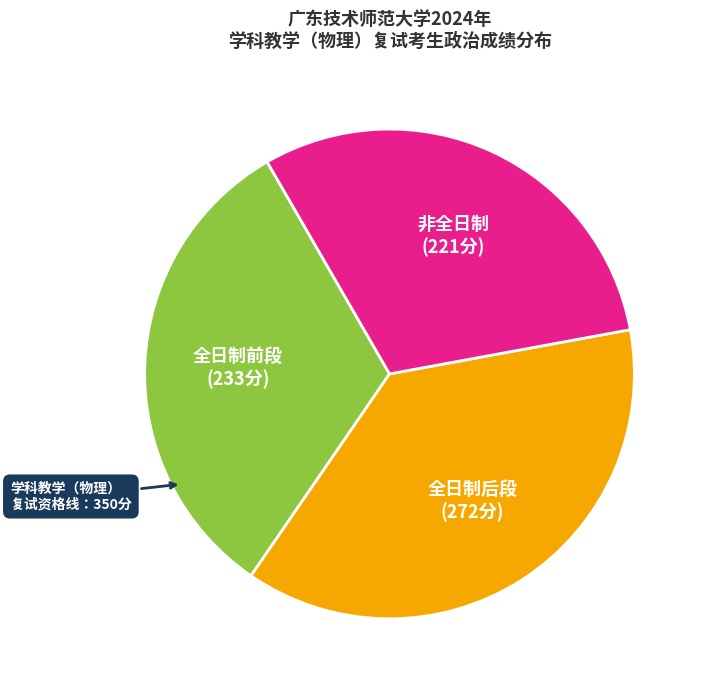

Count the number of slices in the pie.

3